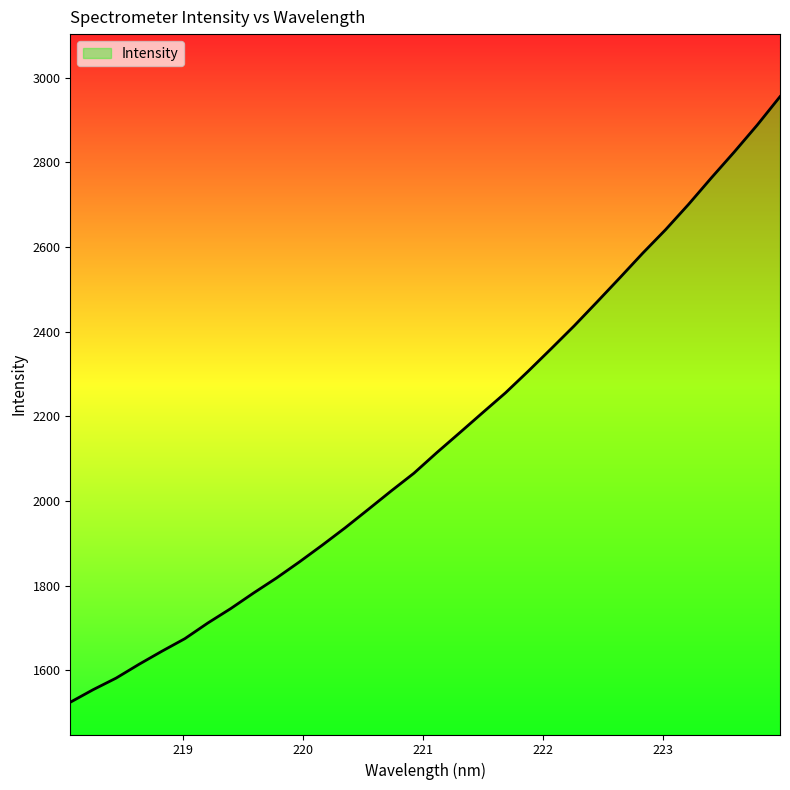

Reading left to right, transcribe all the data shown in this chart.

1524.4	1554.1	1581.4	1614.0	1645.0	1674.6	1711.5	1745.6	1782.5	1818.0	1856.0	1895.6	1936.6	1979.8	2023.3	2065.5	2114.2	2161.1	2208.5	2255.4	2306.9	2359.9	2413.6	2470.1	2527.4	2585.5	2641.1	2700.7	2763.5	2824.6	2887.9	2955.3